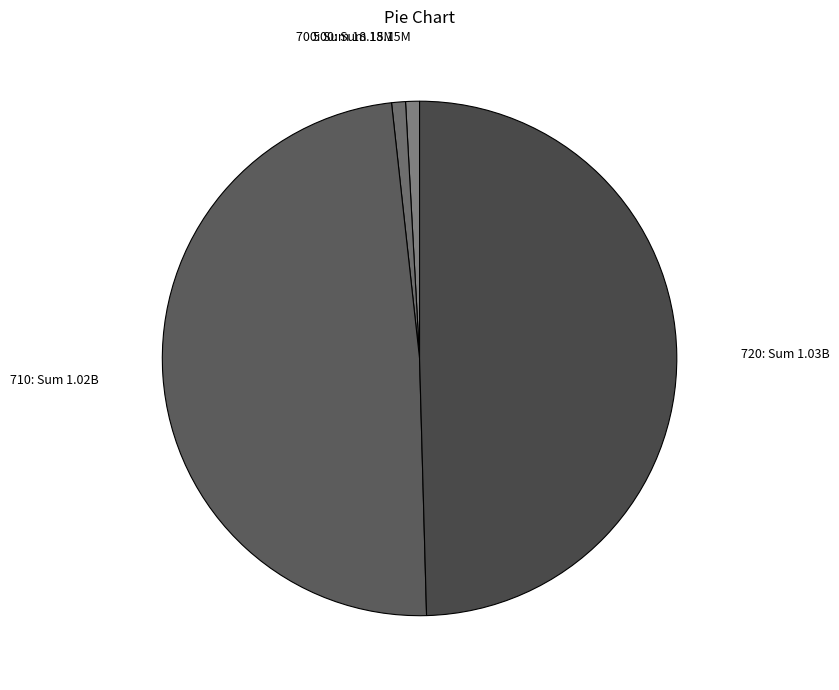

Do 720: Sum 1.03B and 710: Sum 1.02B together represent more than half of the pie?

Yes